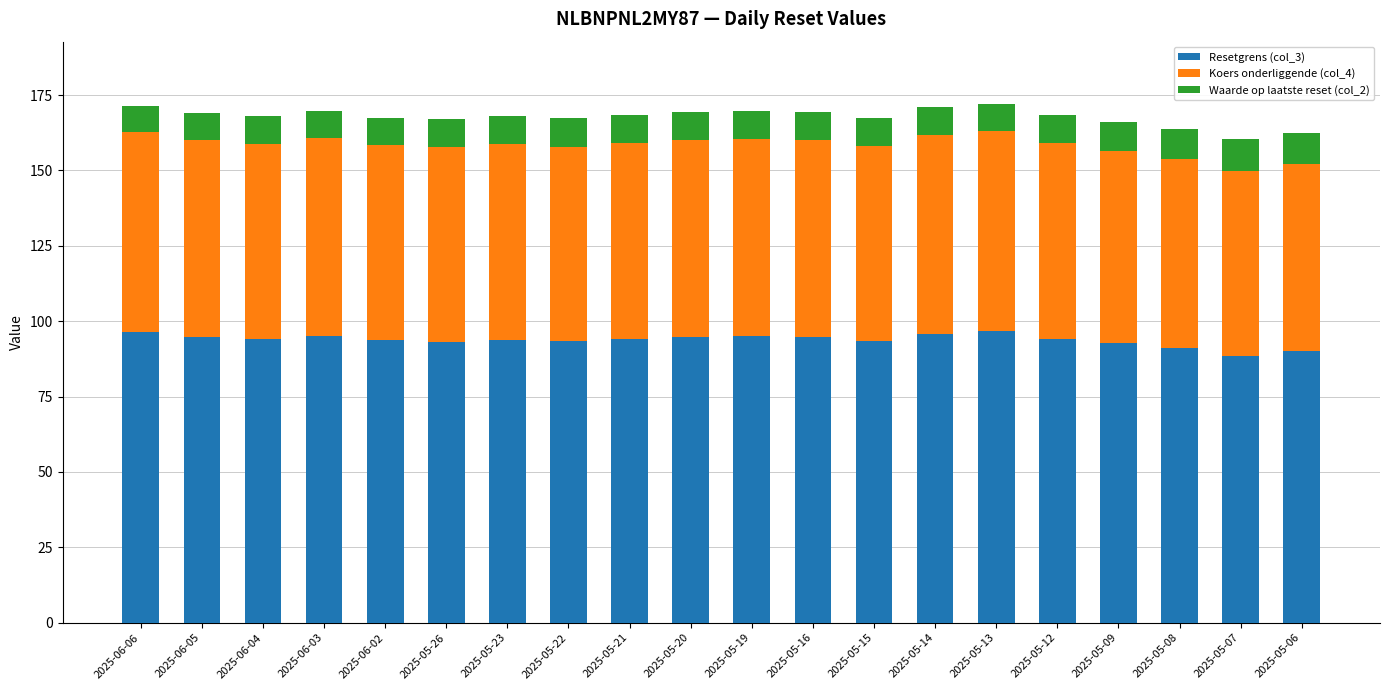

True or false: Resetgrens (col_3) has a value of 90.1 at 2025-05-06.

True